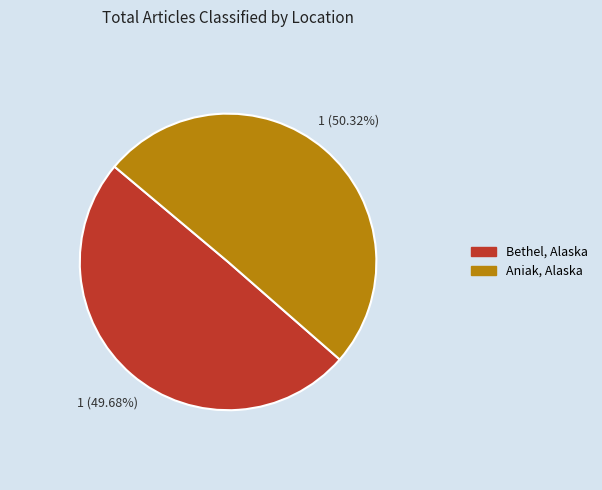

Rank the categories by value from highest to lowest.

Aniak, Alaska, Bethel, Alaska